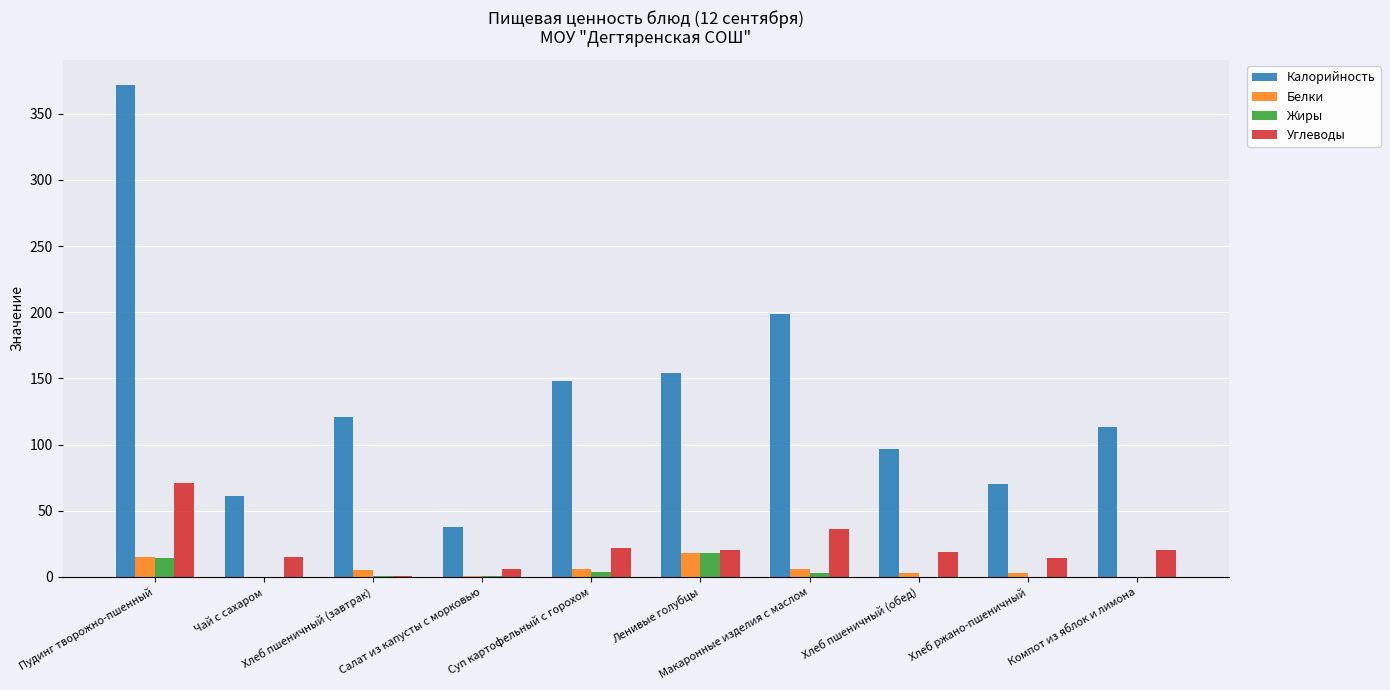

What is the greatest value displayed?

372